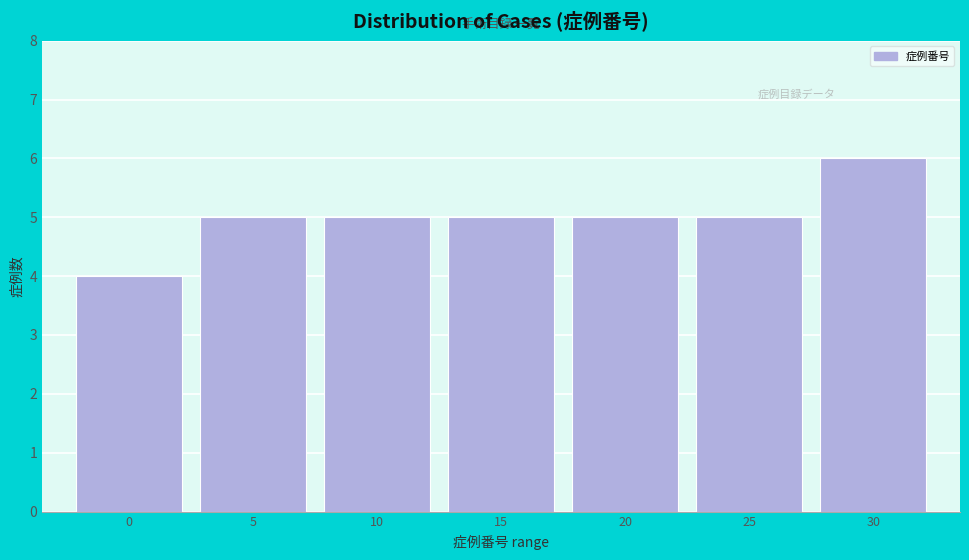

Reading right to left, transcribe all the data shown in this chart.

30=6	25=5	20=5	15=5	10=5	5=5	0=4